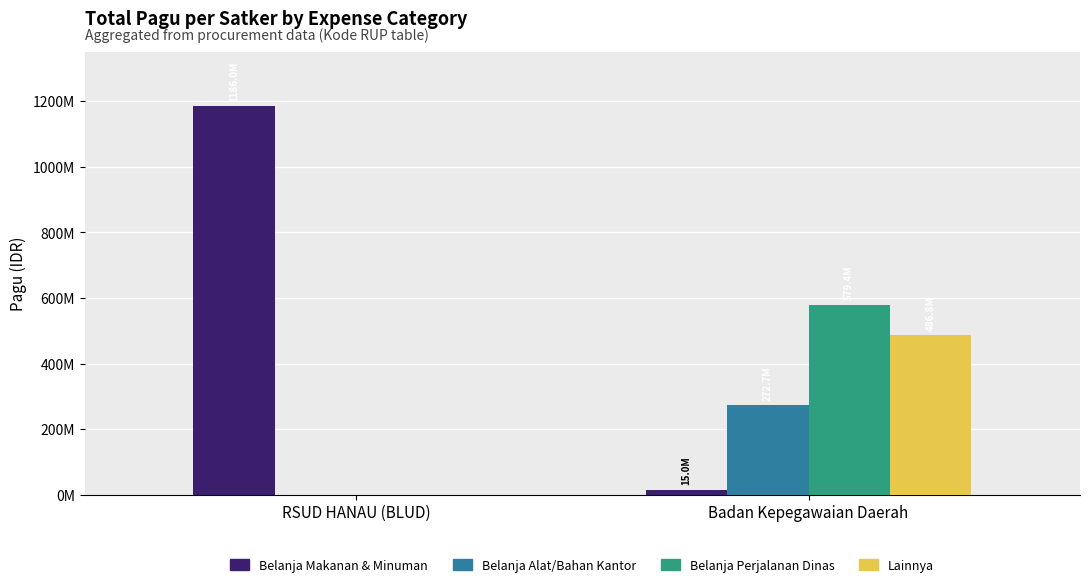

Reading left to right, list all the values displayed in this chart.

Belanja Makanan & Minuman: RSUD HANAU (BLUD)=1186000000	Badan Kepegawaian Daerah=15000000
Belanja Alat/Bahan Kantor: RSUD HANAU (BLUD)=0	Badan Kepegawaian Daerah=272658340
Belanja Perjalanan Dinas: RSUD HANAU (BLUD)=0	Badan Kepegawaian Daerah=579363000
Lainnya: RSUD HANAU (BLUD)=0	Badan Kepegawaian Daerah=486848483